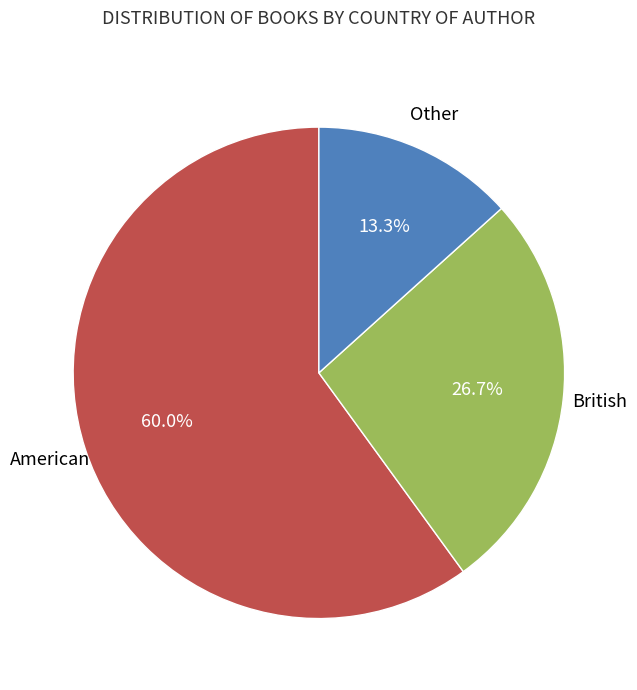

Does any single category account for the majority?

Yes